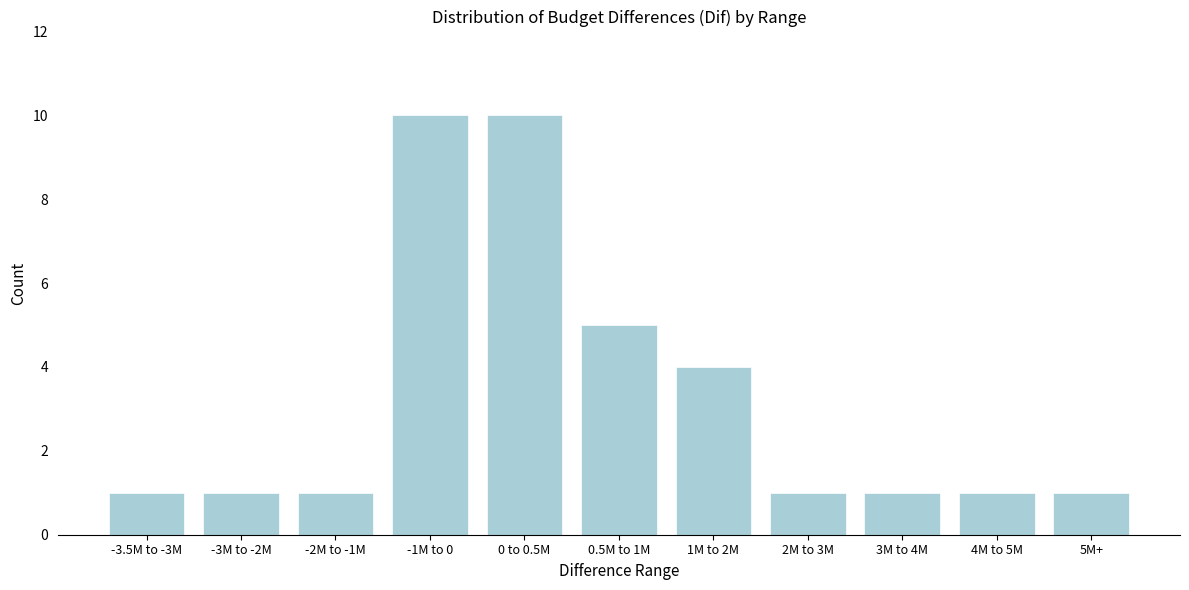

Reading left to right, extract all data points from this chart.

-3.5M to -3M=1	-3M to -2M=1	-2M to -1M=1	-1M to 0=10	0 to 0.5M=10	0.5M to 1M=5	1M to 2M=4	2M to 3M=1	3M to 4M=1	4M to 5M=1	5M+=1